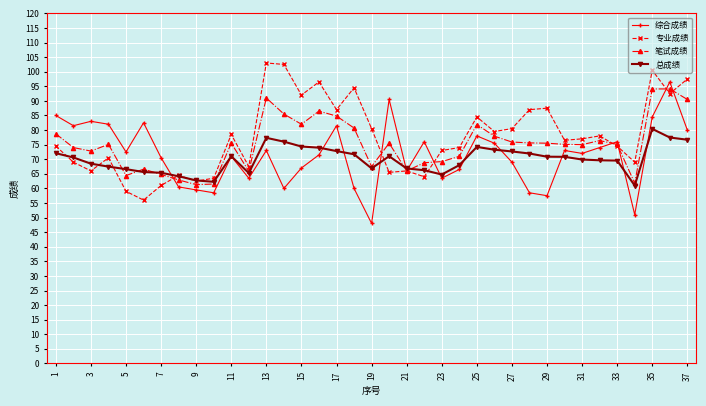

What is the lowest value of the 综合成绩 series?

48.0